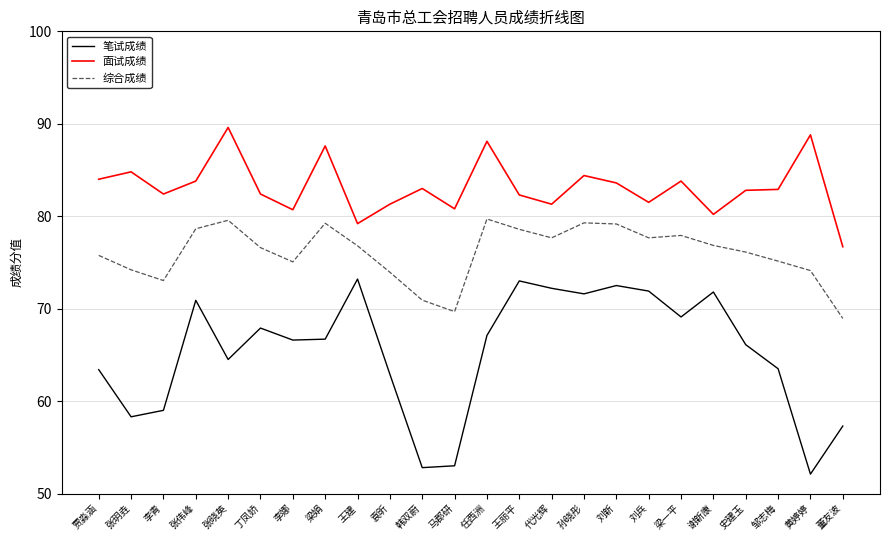

Read the 综合成绩 value at 丁凤娇.

76.6